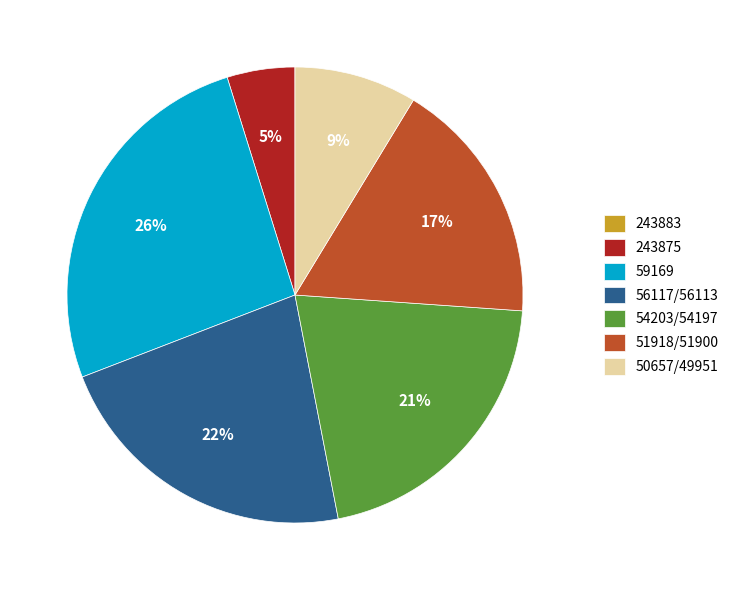

Is it true that 54203/54197 is 21% of the pie?

True